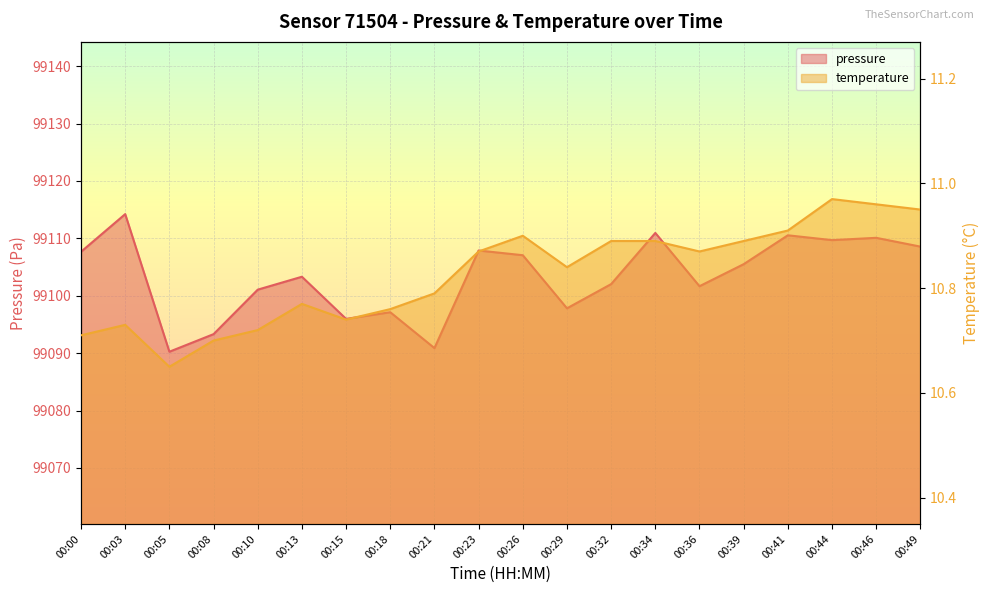

True or false: pressure and temperature intersect in this chart.

False